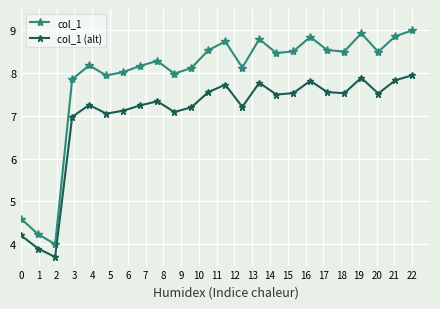

True or false: col_1 and col_1 (alt) intersect in this chart.

False